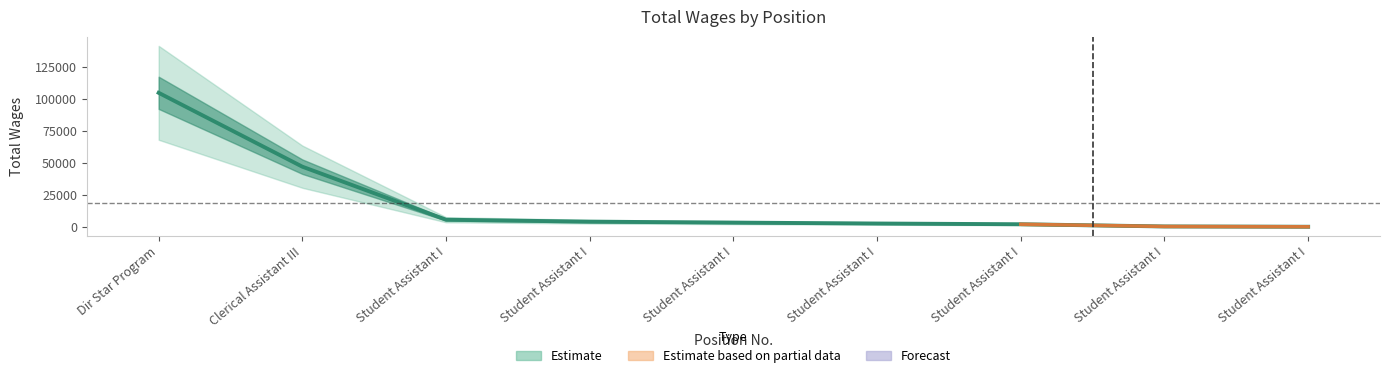

Count the number of values greater than 3420.

4